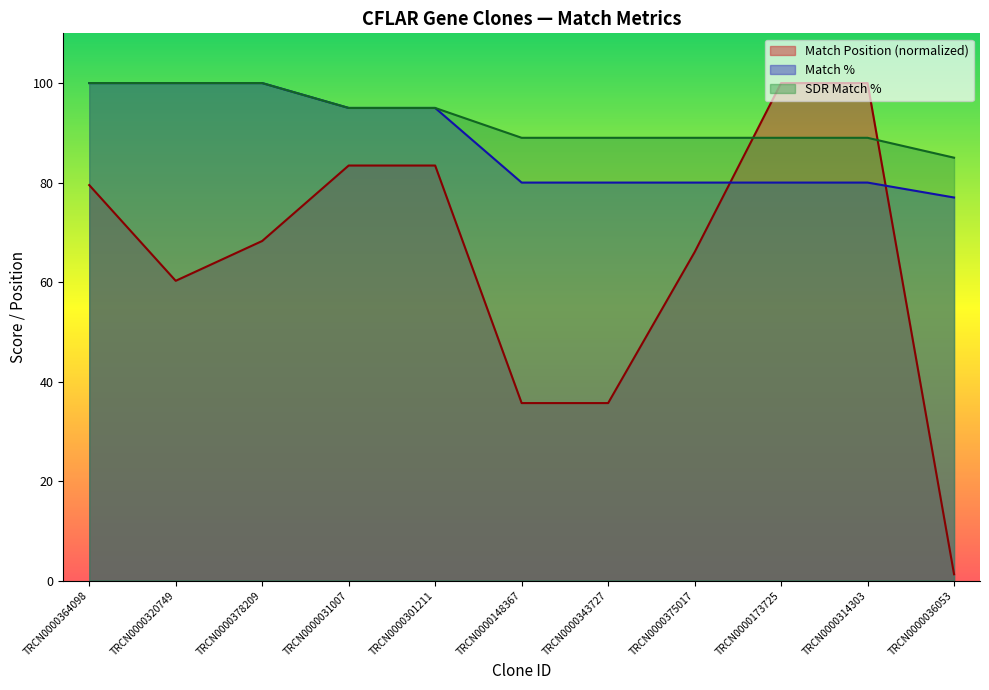

What is the difference between the second highest and second lowest values in the SDR Match % series?

11.0